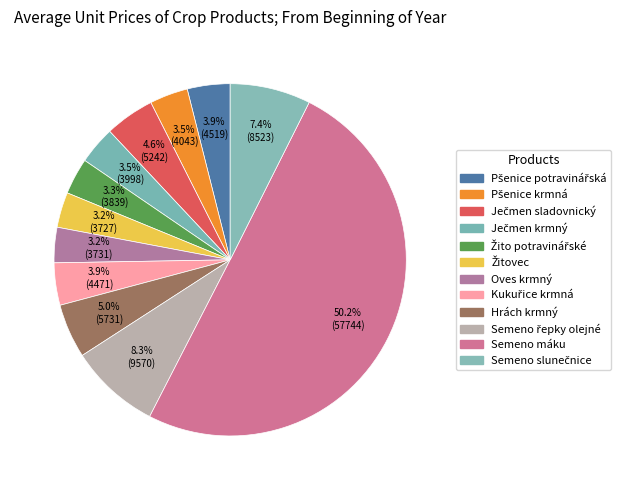

Does any single category account for the majority?

Yes